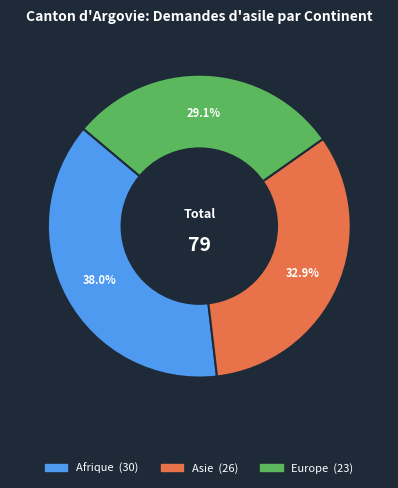

Is there any slice that represents more than half of the pie?

No